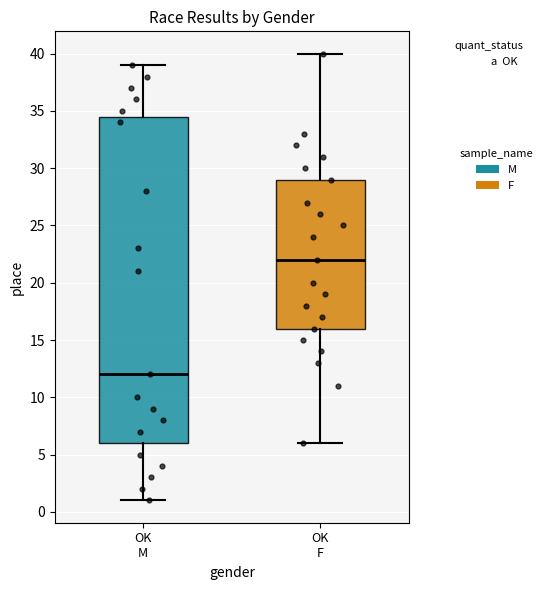

Reading left to right, transcribe this box plot: for each box, give where its median line is, the range the box spans, and where its two whiskers end, as read against the y-axis. The values are not printed on the chart, so give them approximately, as read against the axis.

OK M: median 12.0, box 6.0 to 34.5, whiskers 1.0 to 39.0
OK F: median 22.0, box 16.0 to 29.0, whiskers 6.0 to 40.0